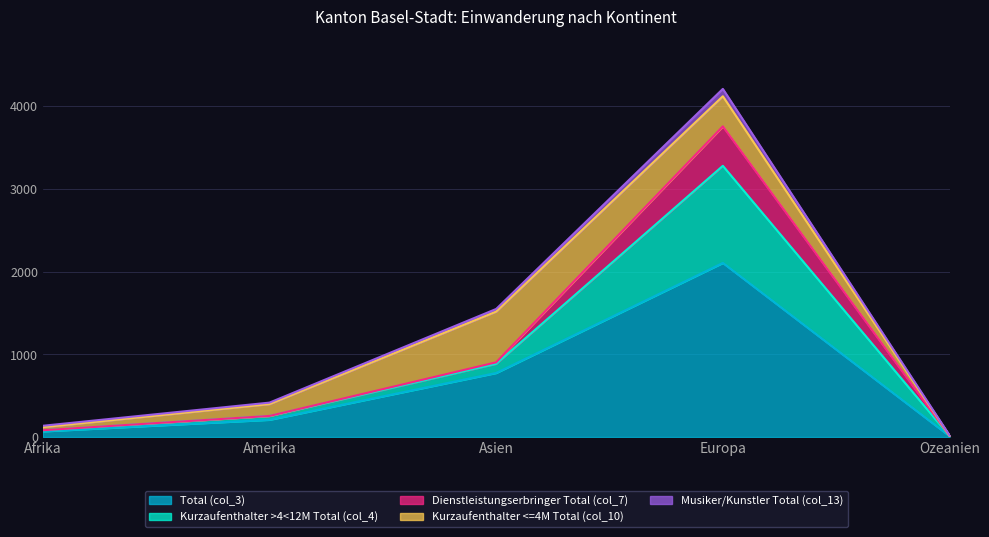

What is the difference between the Total (col_3) values at Amerika and Asien?

566